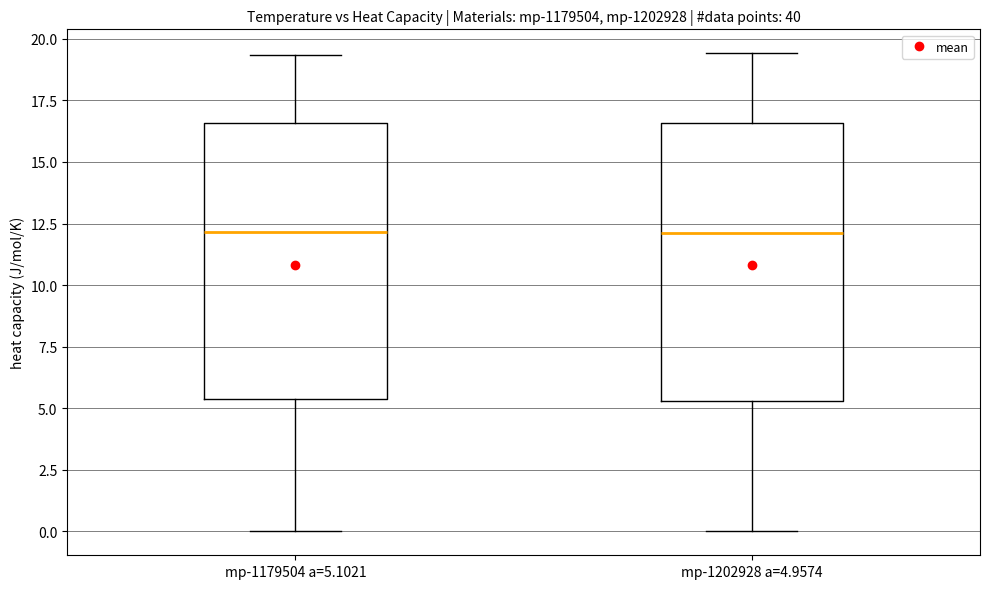

Where is the upper edge of the box for mp-1202928 a=4.9574 on the y-axis? The values are not printed on the chart, so give them approximately, as read against the axis.

16.5